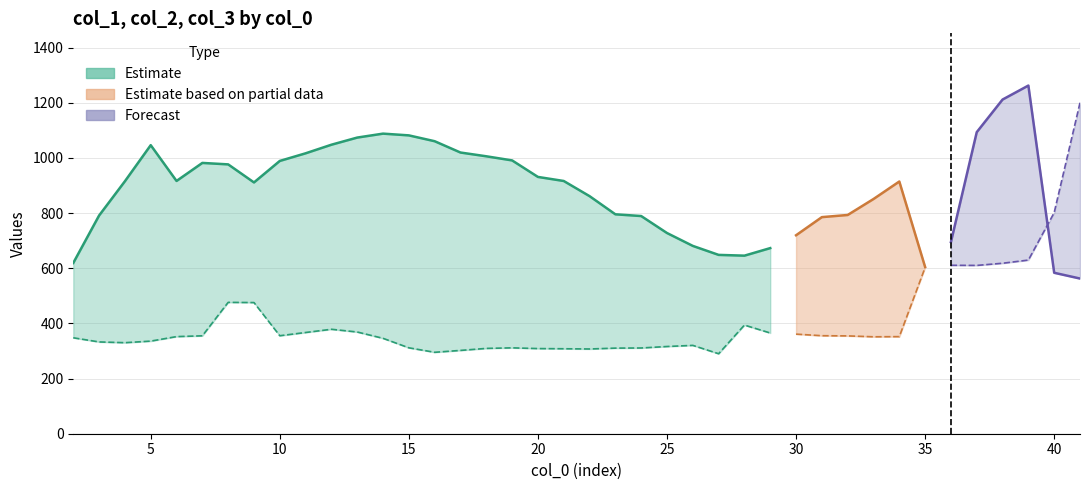

True or false: col_1 has a value of 217.4 at 36.

False